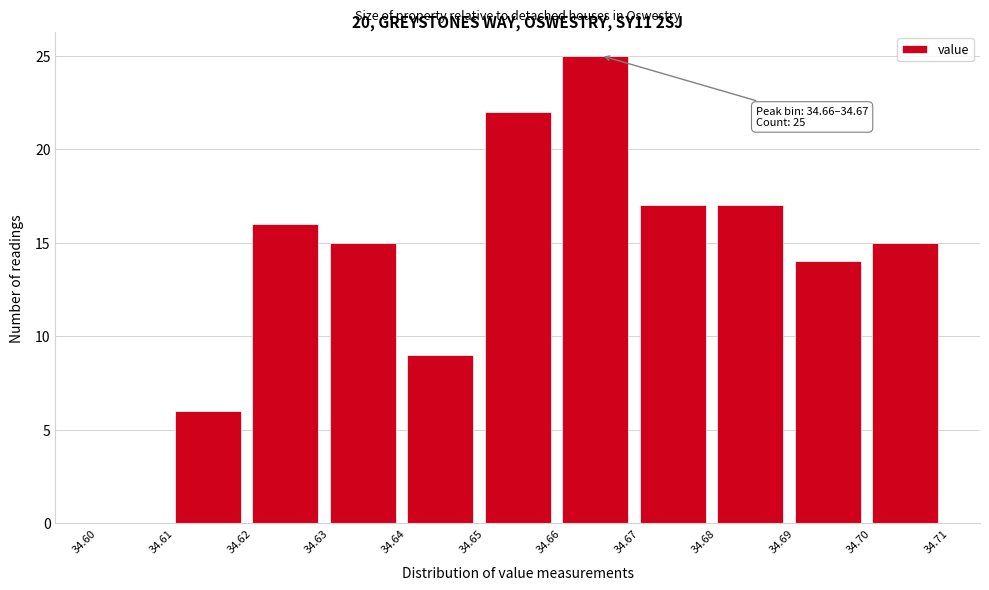

Which range on the x-axis has the tallest bar?

34.66 to 34.67